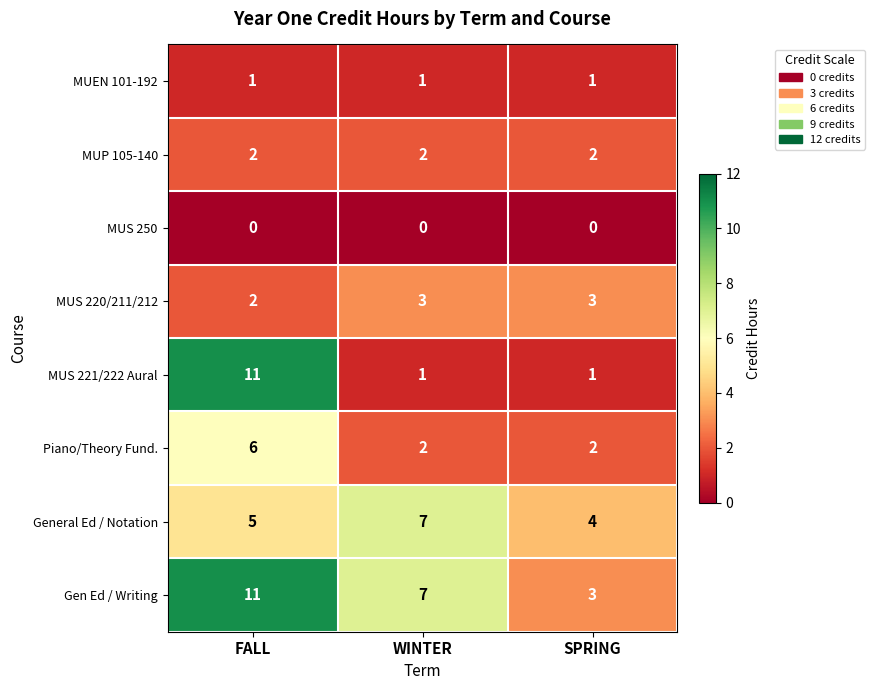

At which label is MUS 220/211/212 closest to 2?

FALL